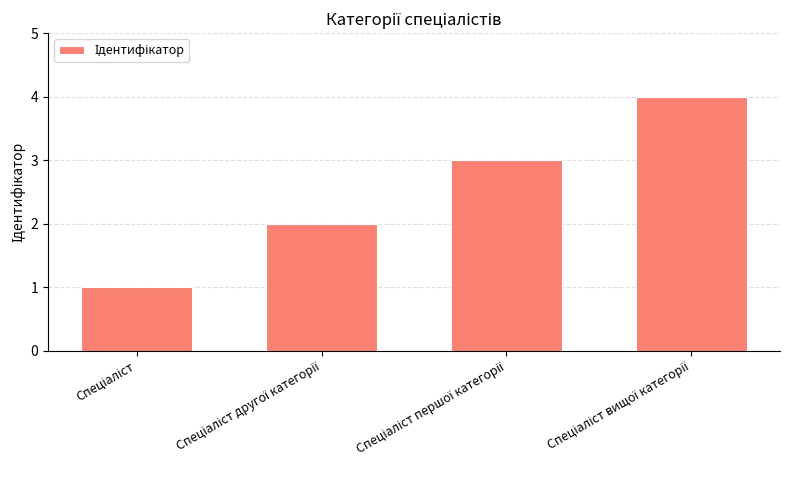

What is the difference between the maximum and minimum values?

3